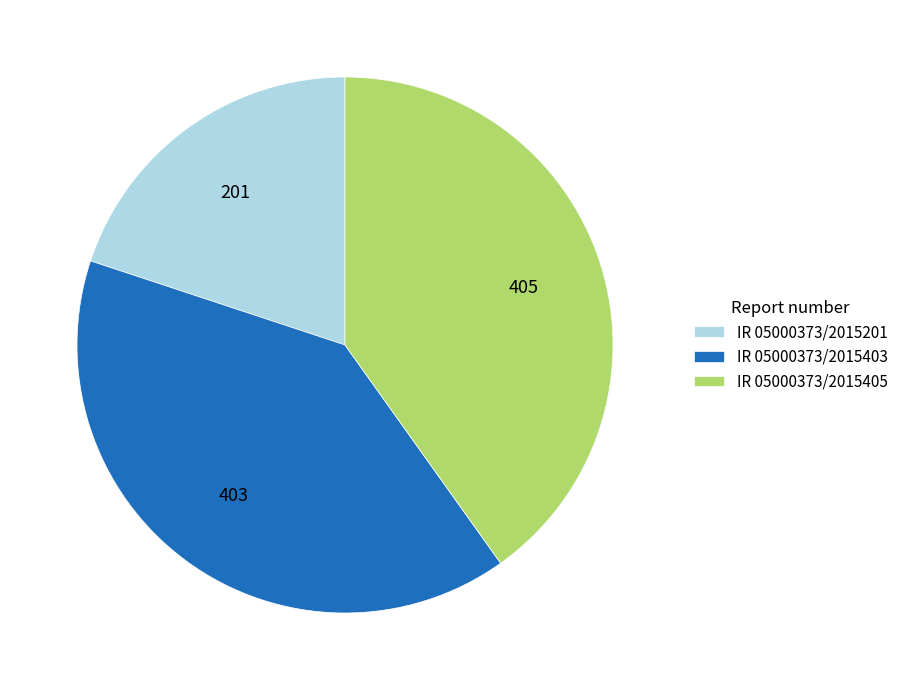

What is the ratio of the value at IR 05000373/2015201 to the value at IR 05000373/2015405?

0.5